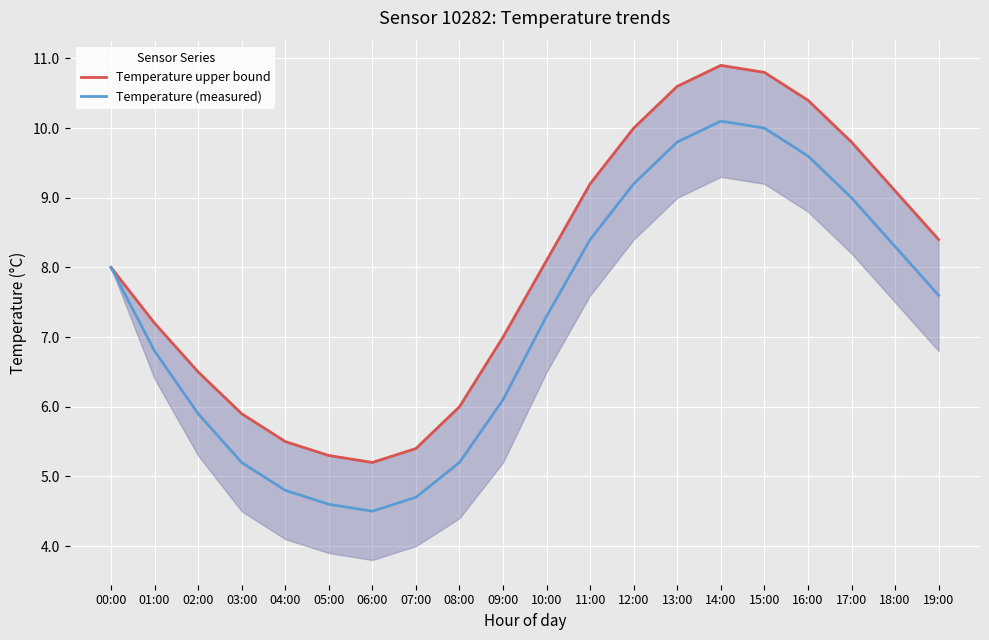

List the series in order of their peak value, highest first.

Temperature upper bound, Temperature (measured)